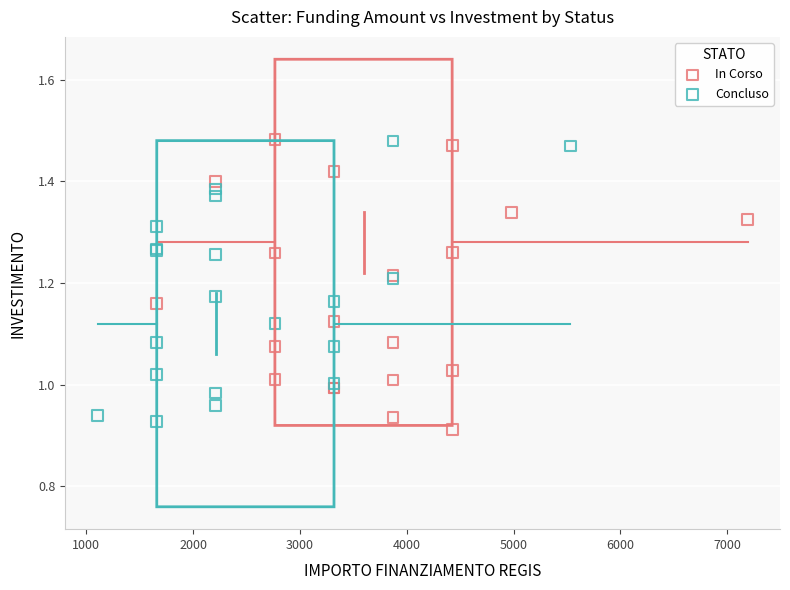

What are all the series names shown in the legend?

In Corso, Concluso